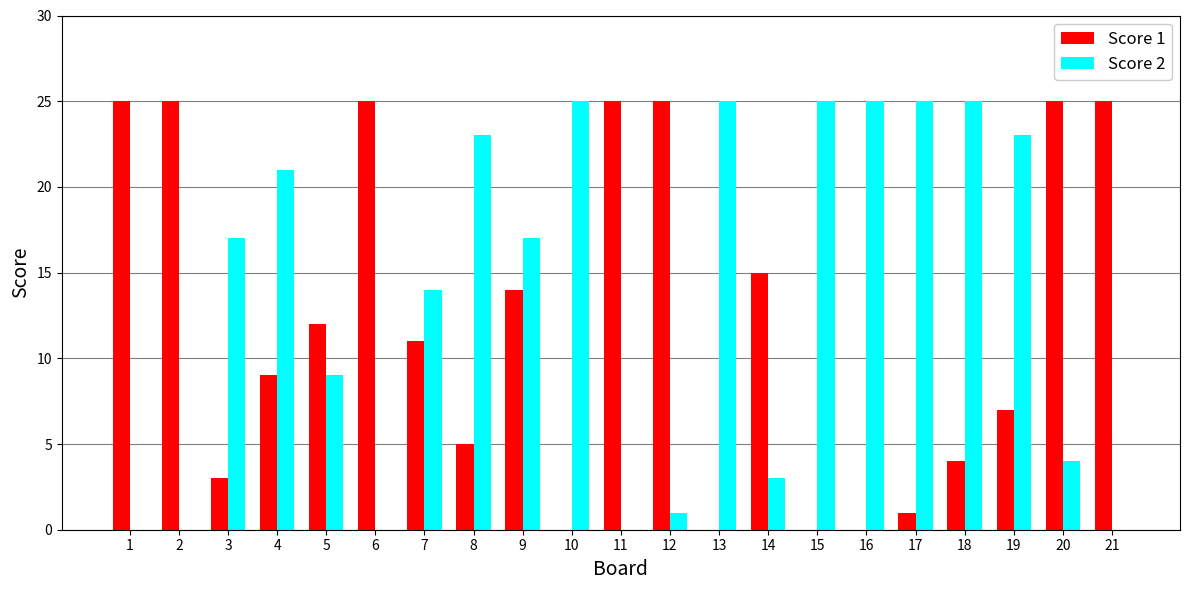

Which series changed the most between 4 and 9?

Score 1